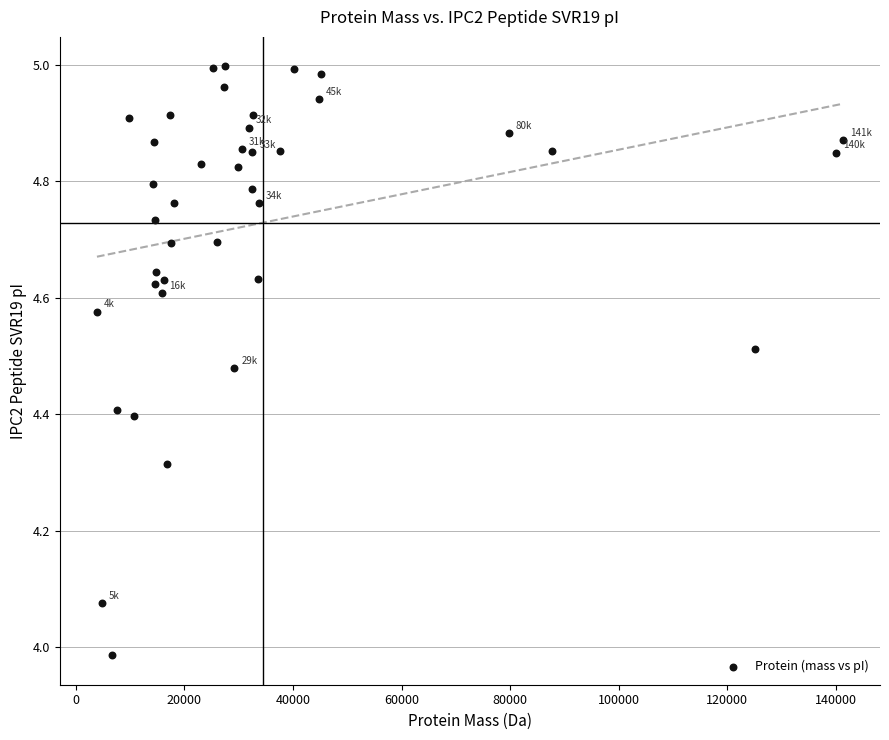

What is the range of X values (max minus min)?

137410.8